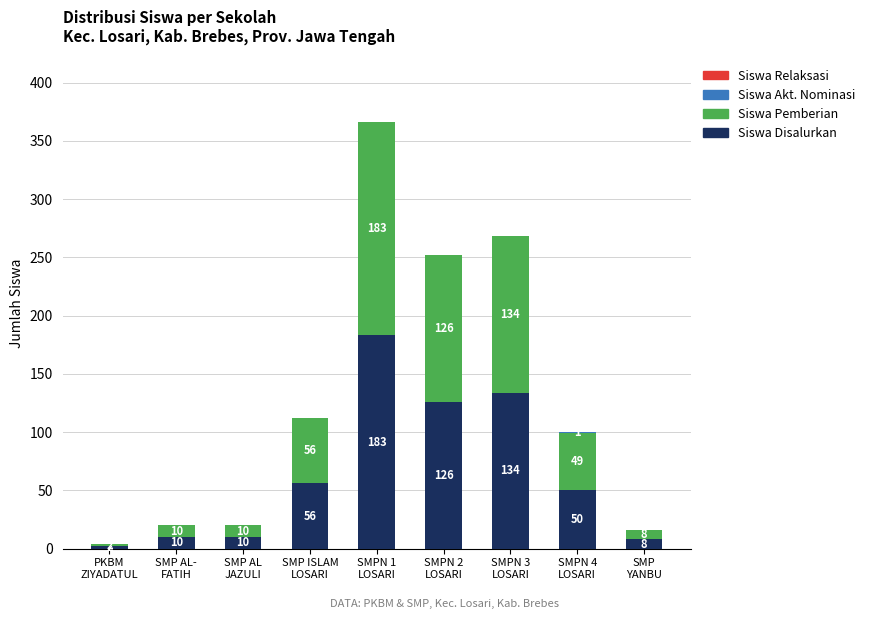

What is the sum of all Siswa Disalurkan values?

579